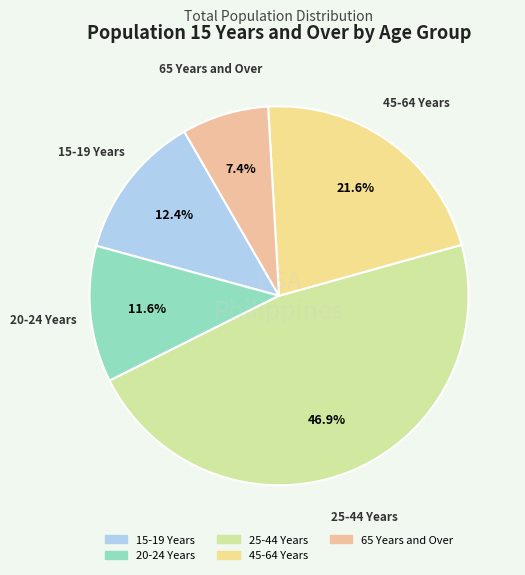

Rank the categories by value from lowest to highest.

65 Years and Over, 20-24 Years, 15-19 Years, 45-64 Years, 25-44 Years